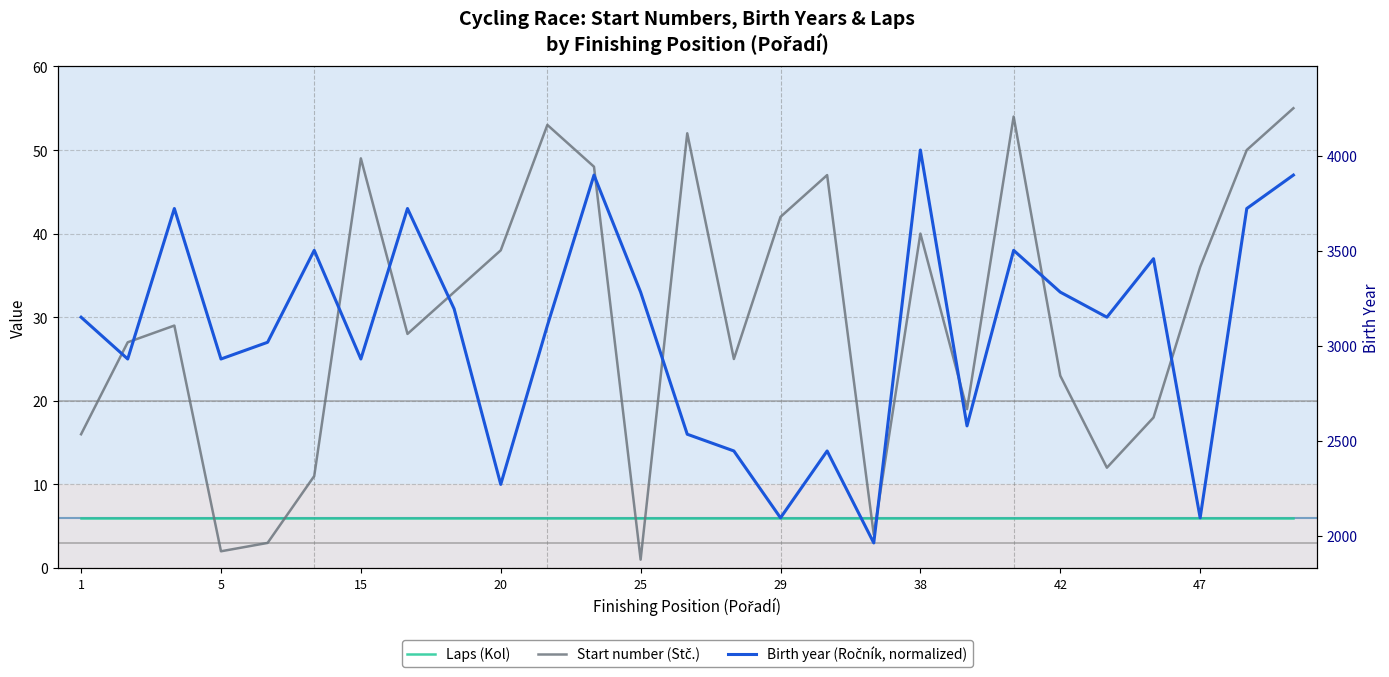

What are all the series names shown in the legend?

Laps (Kol), Start number (Stč.), Birth year (Ročník, normalized)